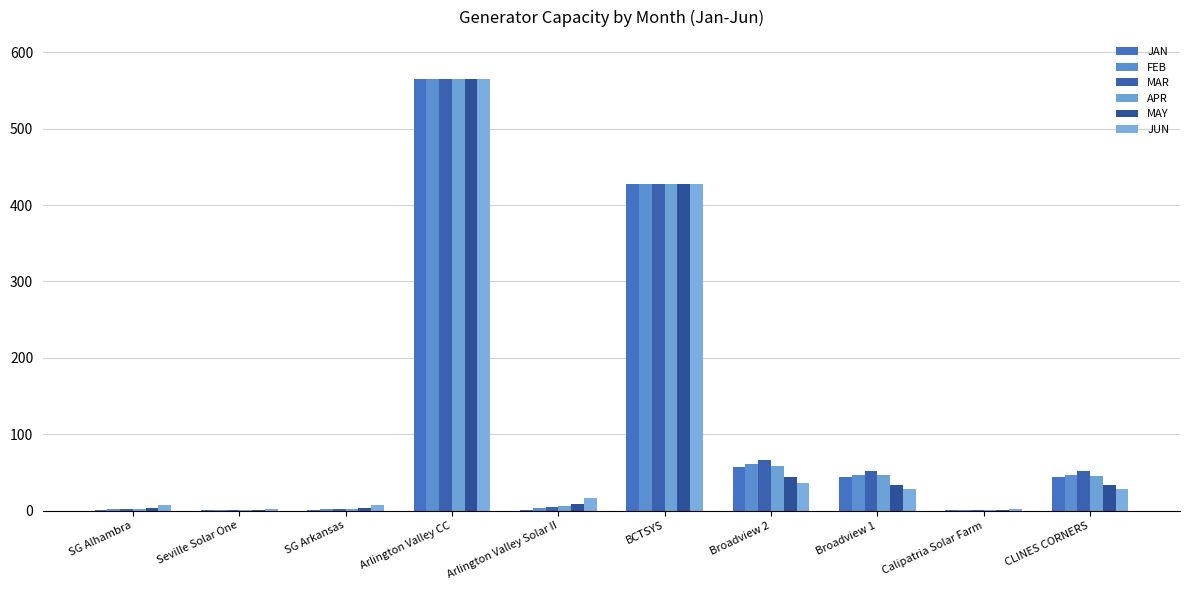

At which label is APR closest to 282?

BCTSYS